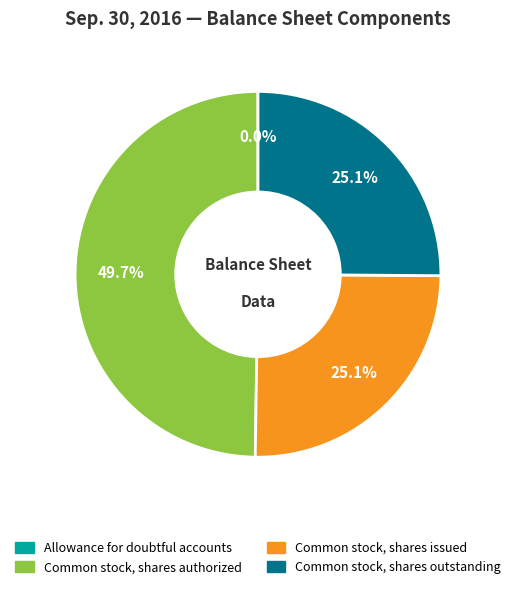

To the nearest percent, what is the difference between the largest and smallest slice percentages?

50%